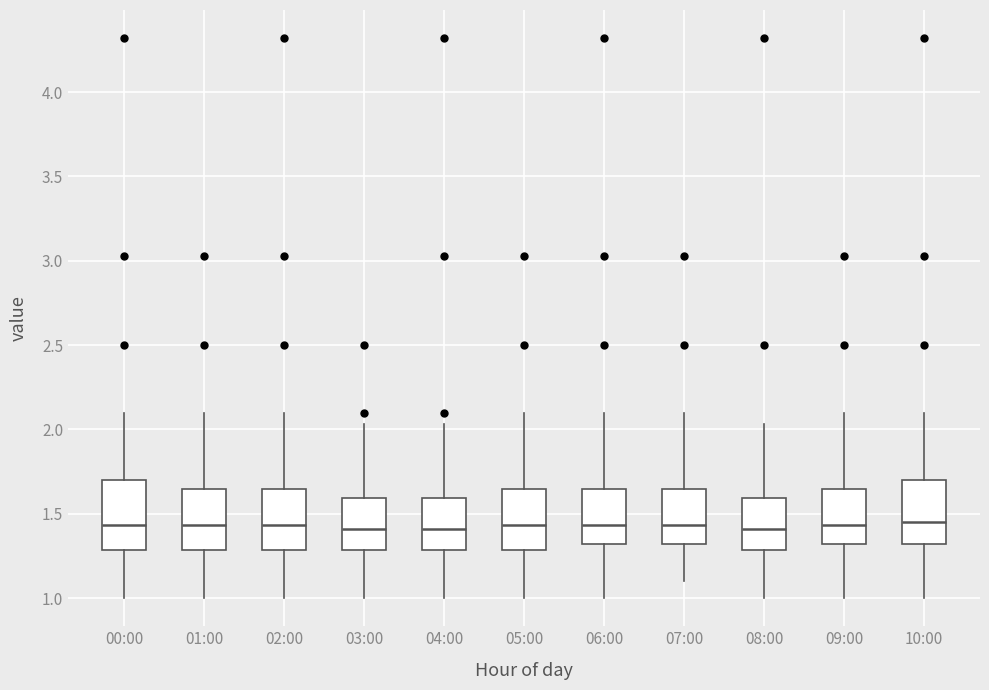

Reading left to right, read every box against the y-axis: the position of its median line, the range the box covers, and the ends of its whiskers. The values are not printed on the chart, so give them approximately, as read against the axis.

00:00: median 1.45, box 1.30 to 1.70, whiskers 1.00 to 2.10
01:00: median 1.45, box 1.30 to 1.65, whiskers 1.00 to 2.10
02:00: median 1.45, box 1.30 to 1.65, whiskers 1.00 to 2.10
03:00: median 1.40, box 1.30 to 1.60, whiskers 1.00 to 2.05
04:00: median 1.40, box 1.30 to 1.60, whiskers 1.00 to 2.05
05:00: median 1.45, box 1.30 to 1.65, whiskers 1.00 to 2.10
06:00: median 1.45, box 1.30 to 1.65, whiskers 1.00 to 2.10
07:00: median 1.45, box 1.30 to 1.65, whiskers 1.10 to 2.10
08:00: median 1.40, box 1.30 to 1.60, whiskers 1.00 to 2.05
09:00: median 1.45, box 1.30 to 1.65, whiskers 1.00 to 2.10
10:00: median 1.45, box 1.30 to 1.70, whiskers 1.00 to 2.10